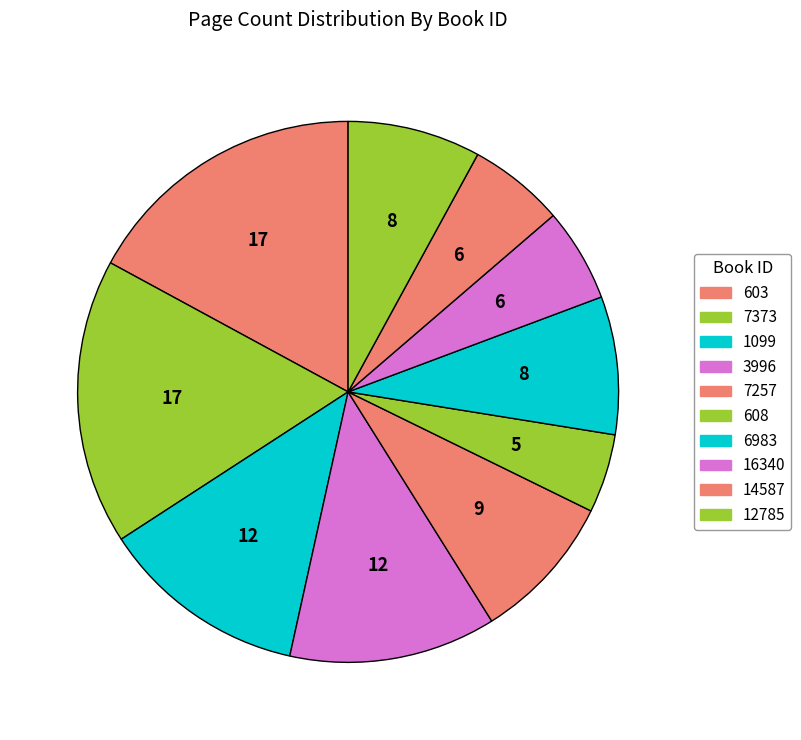

To the nearest percent, what is the combined percentage of 6983 and 1099?

21%